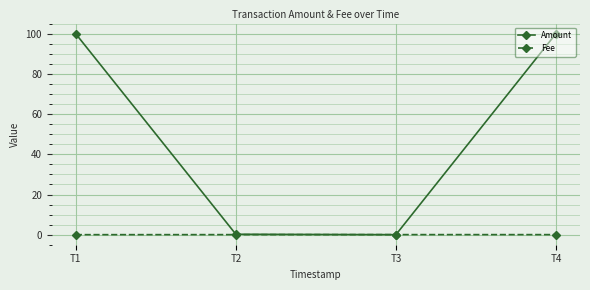

What is the highest value of the Amount series?

100.1